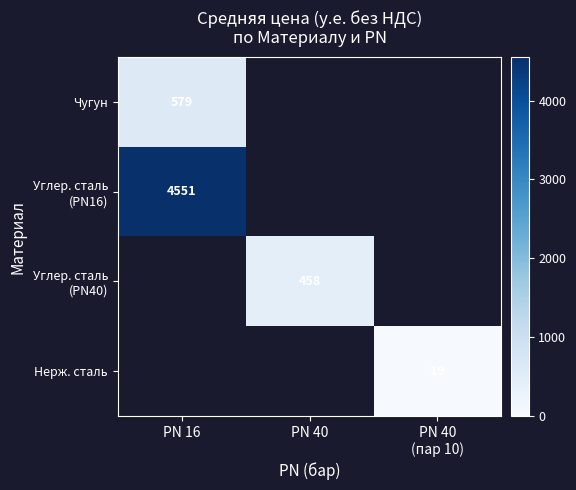

What is the maximum value shown in the chart?

4550.8